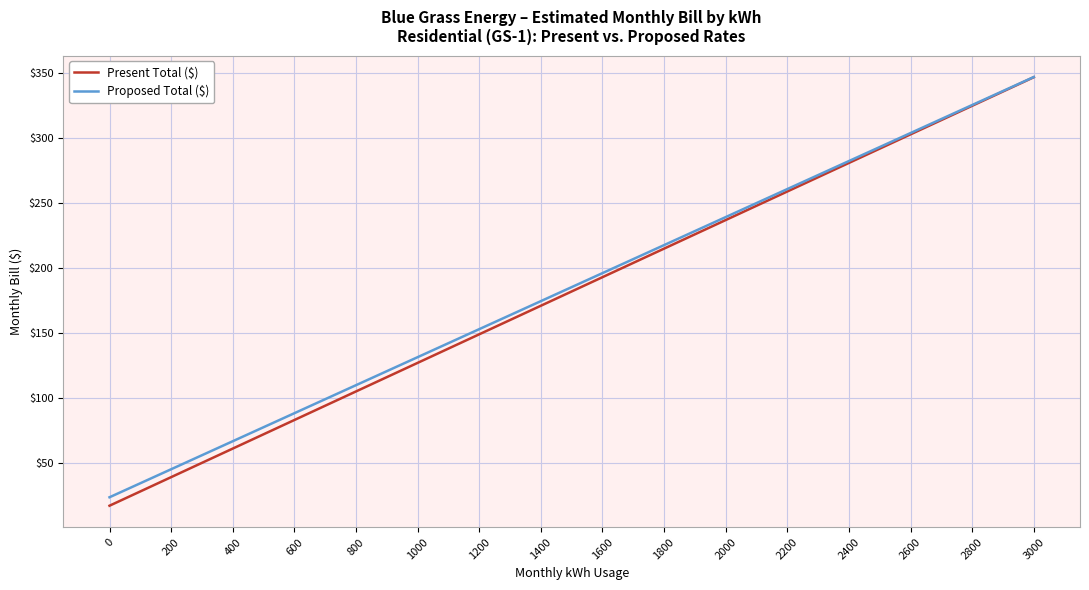

What are all the series names shown in the legend?

Present Total ($), Proposed Total ($)